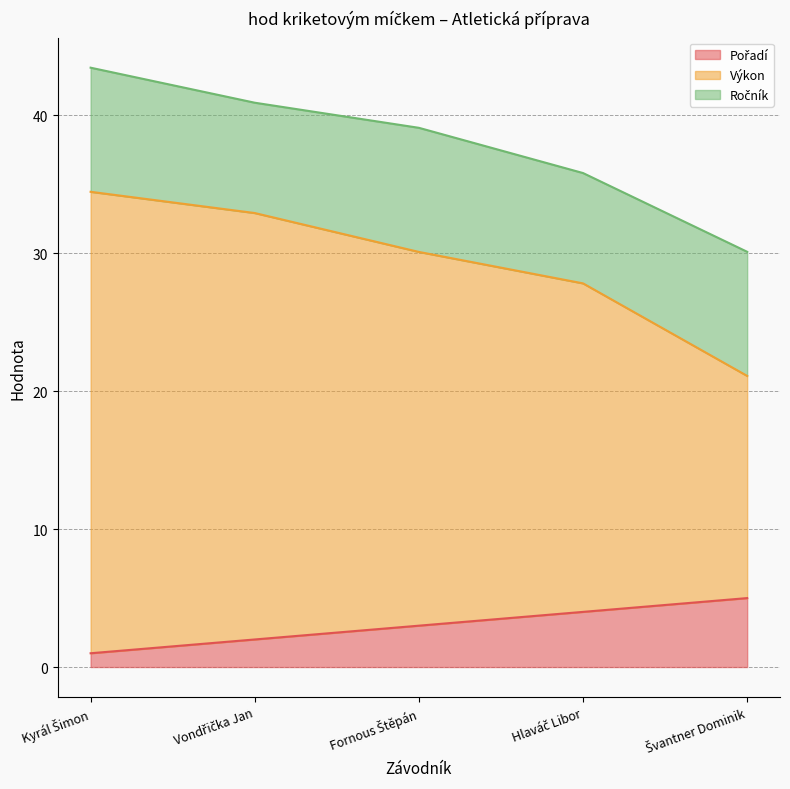

True or false: Pořadí and Výkon intersect in this chart.

False